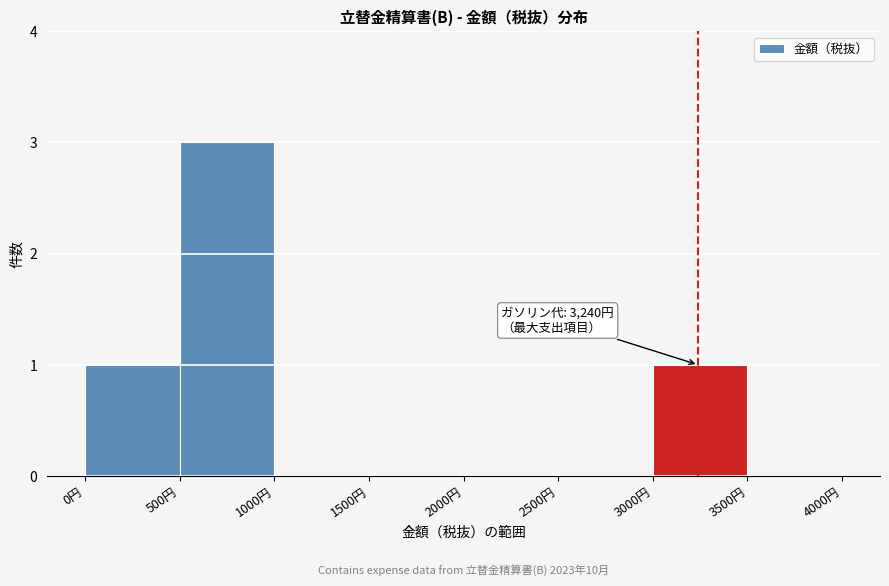

Which range on the x-axis has the tallest bar?

500 to 1000